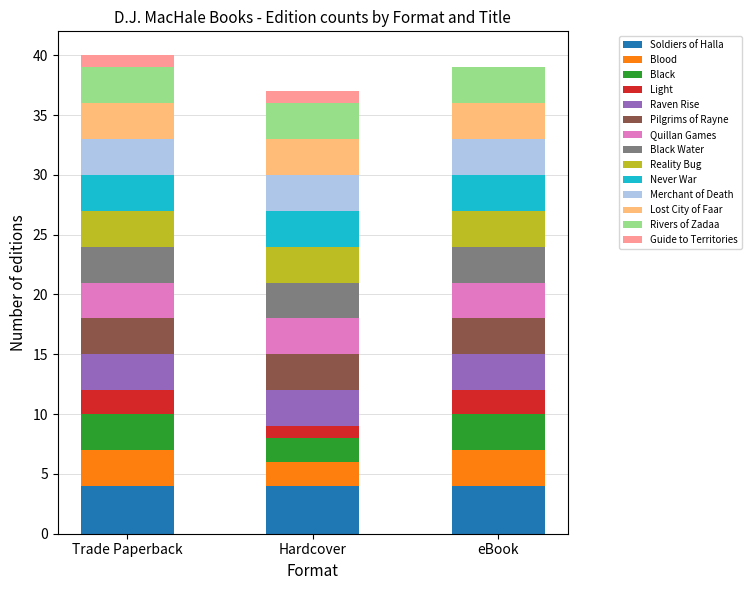

What is the maximum value for Soldiers of Halla?

4